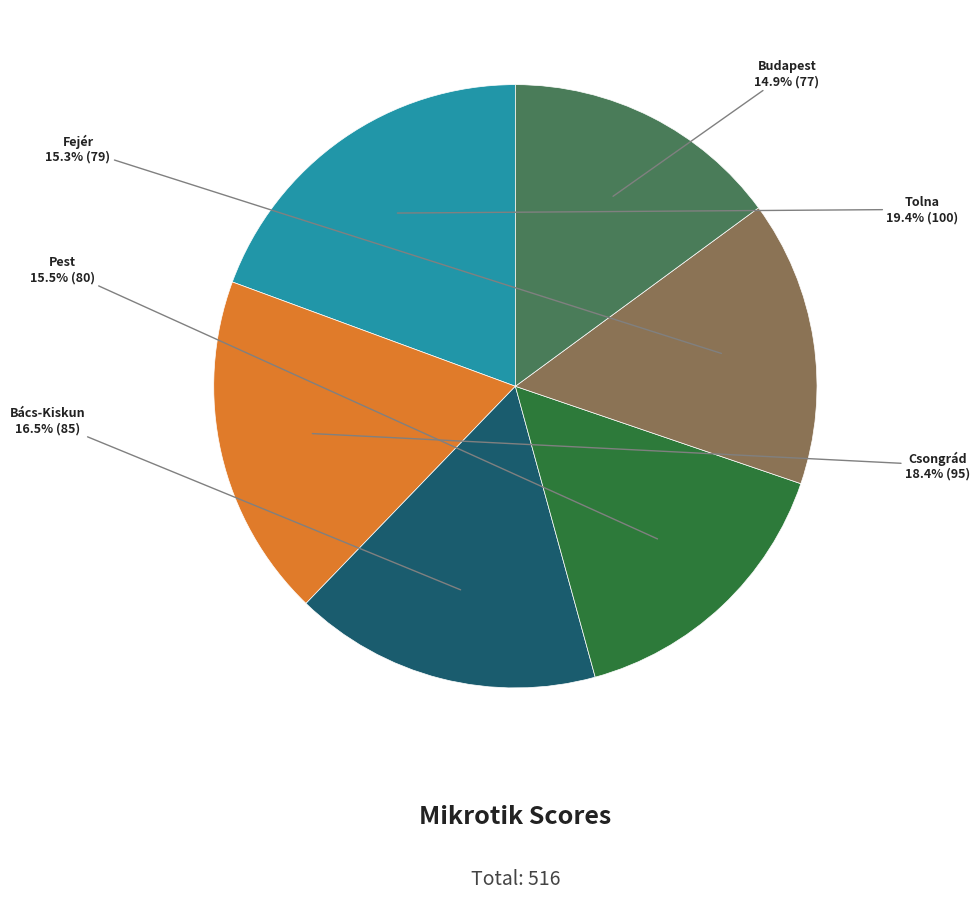

Do Fejér and Tolna together represent more than half of the pie?

No